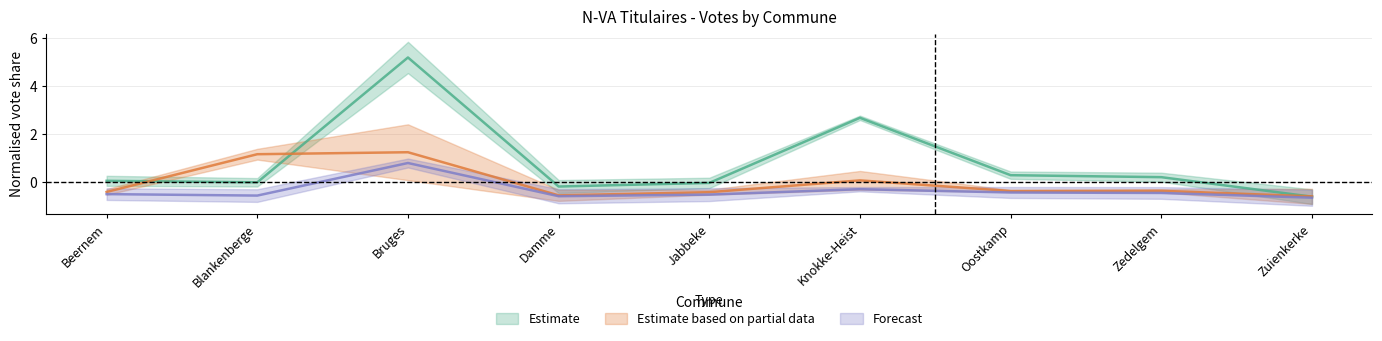

Which has a higher value, Zedelgem or Beernem?

Zedelgem